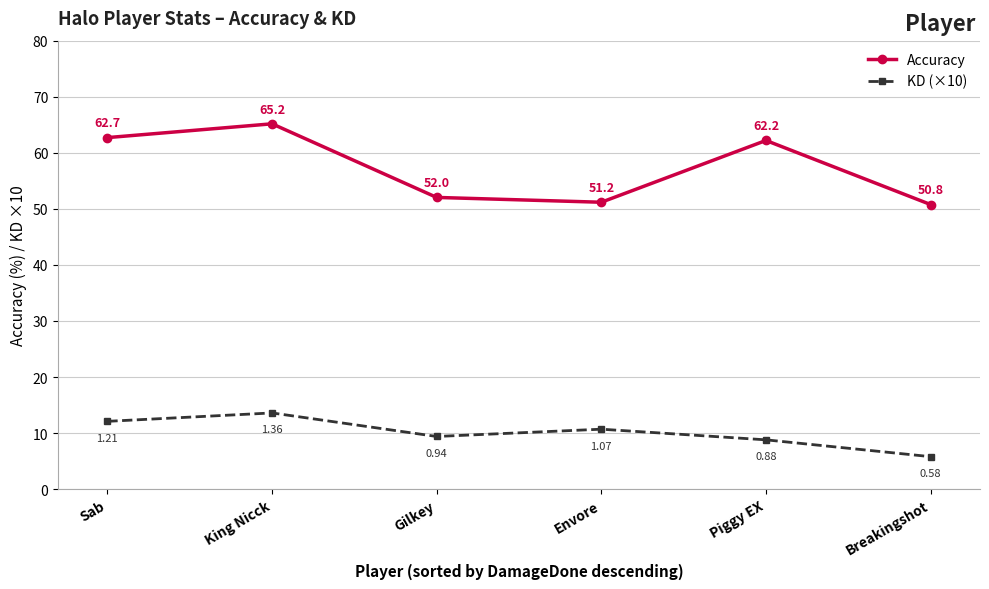

What is the smallest value displayed?

5.8